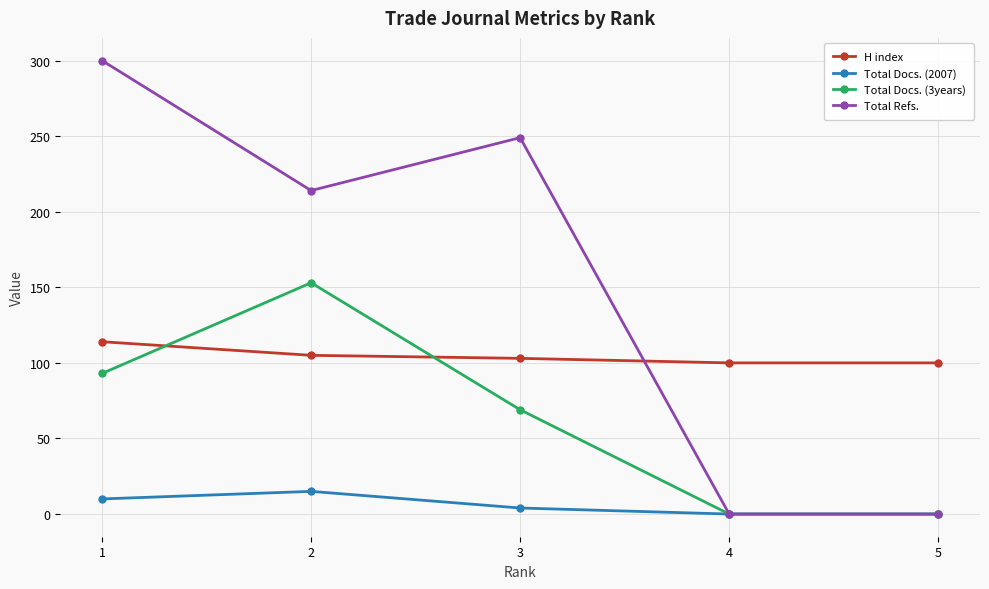

Is this an area chart (filled region under the line)?

No